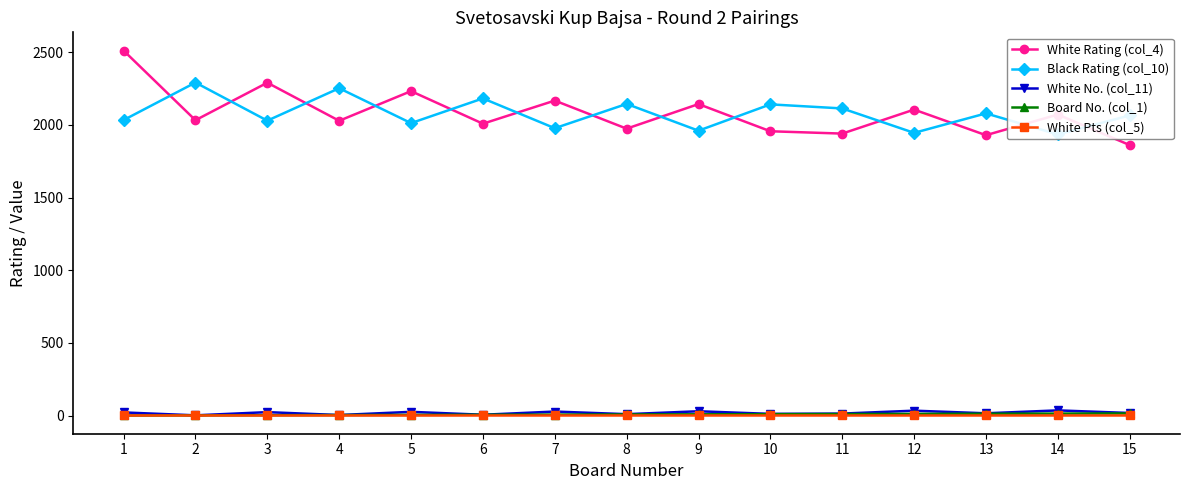

List the labels in order of White No. (col_11) value, largest first.

14, 12, 9, 7, 5, 3, 1, 15, 13, 11, 10, 8, 6, 4, 2